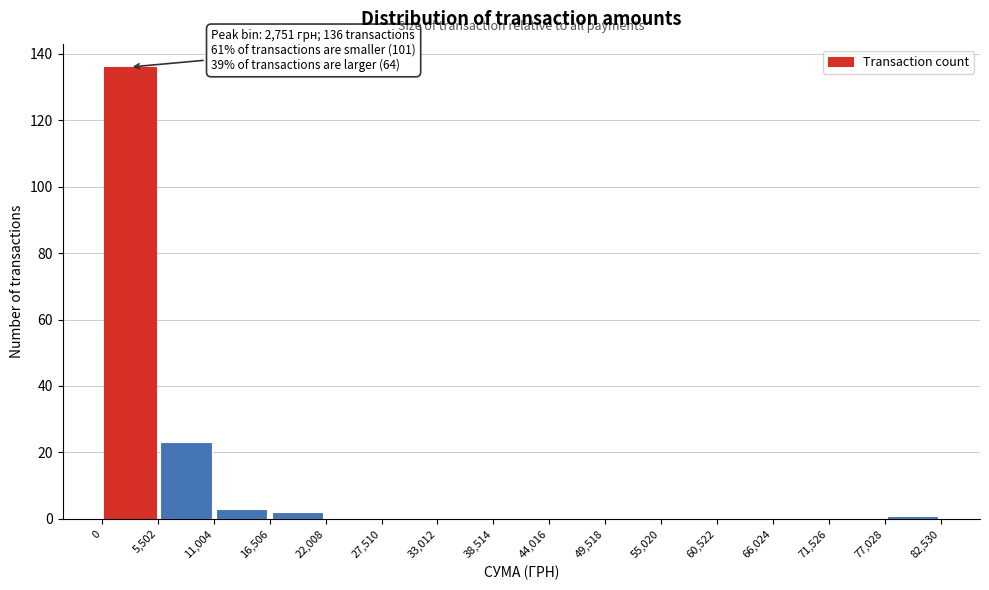

Which range on the x-axis has the tallest bar?

0 to 5,502